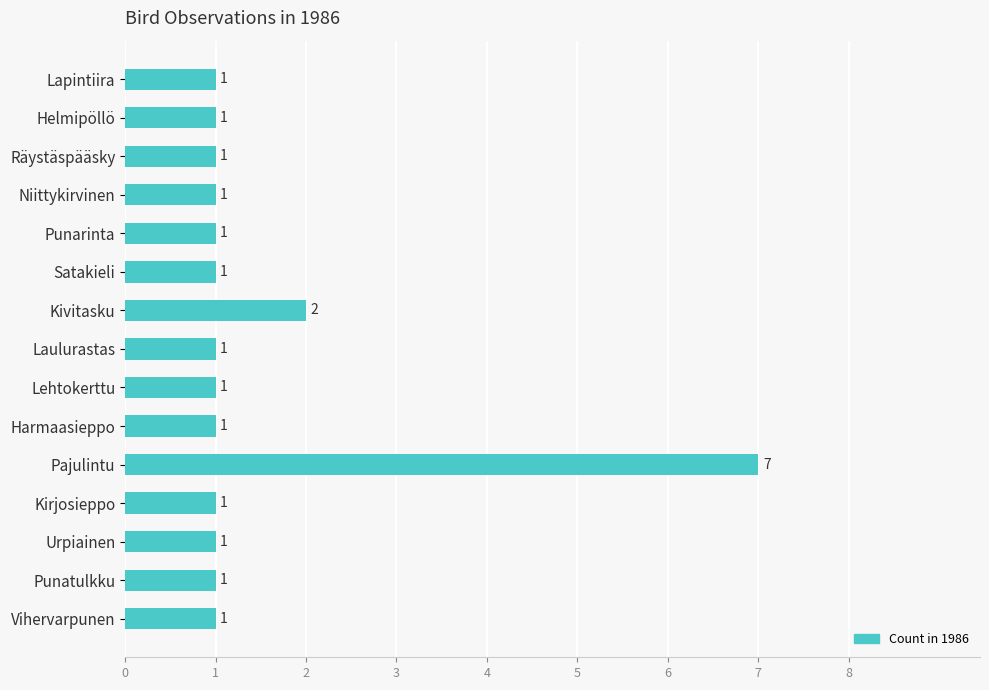

True or false: the data shows 1 at Urpiainen.

True